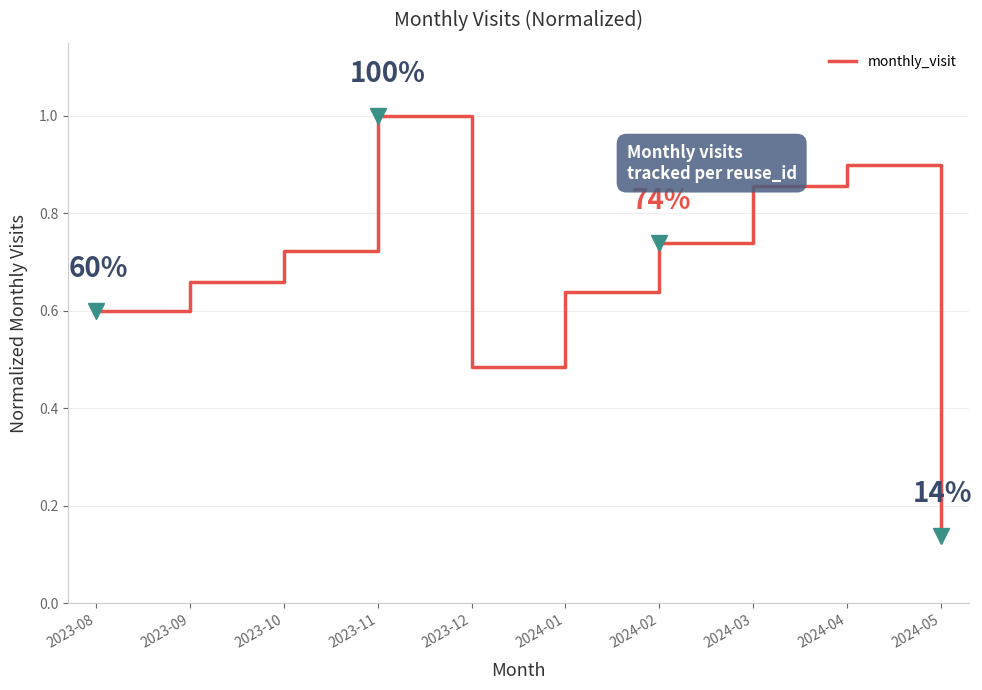

What is the maximum value shown in the chart?

1.0